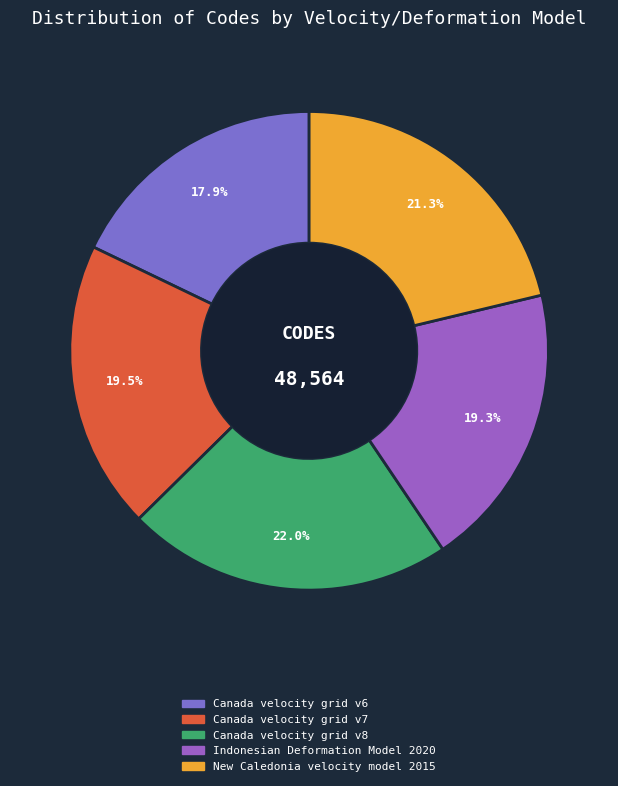

Do Canada velocity grid v7 and New Caledonia velocity model 2015 together represent more than half of the pie?

No